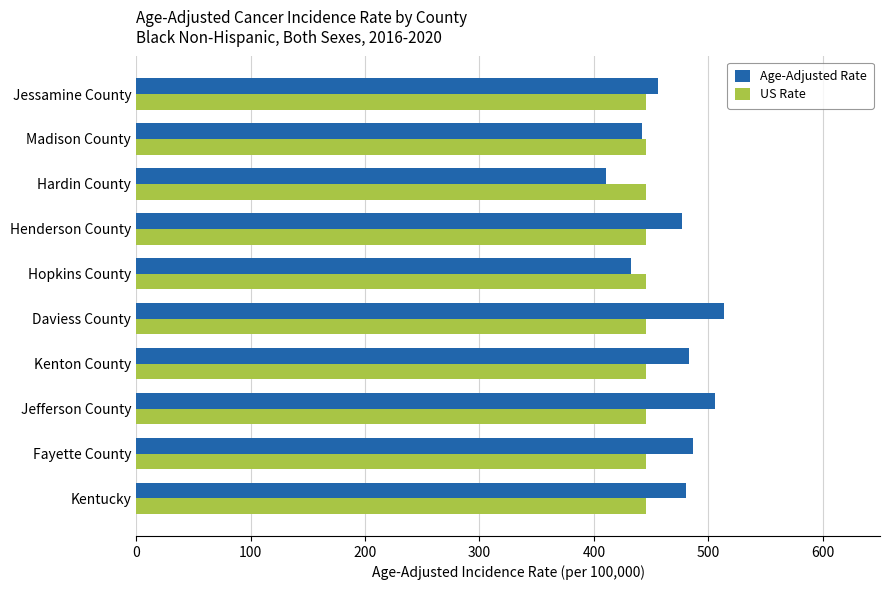

Is the value of Age-Adjusted Rate at Kentucky greater than the value of US Rate at Jefferson County?

Yes